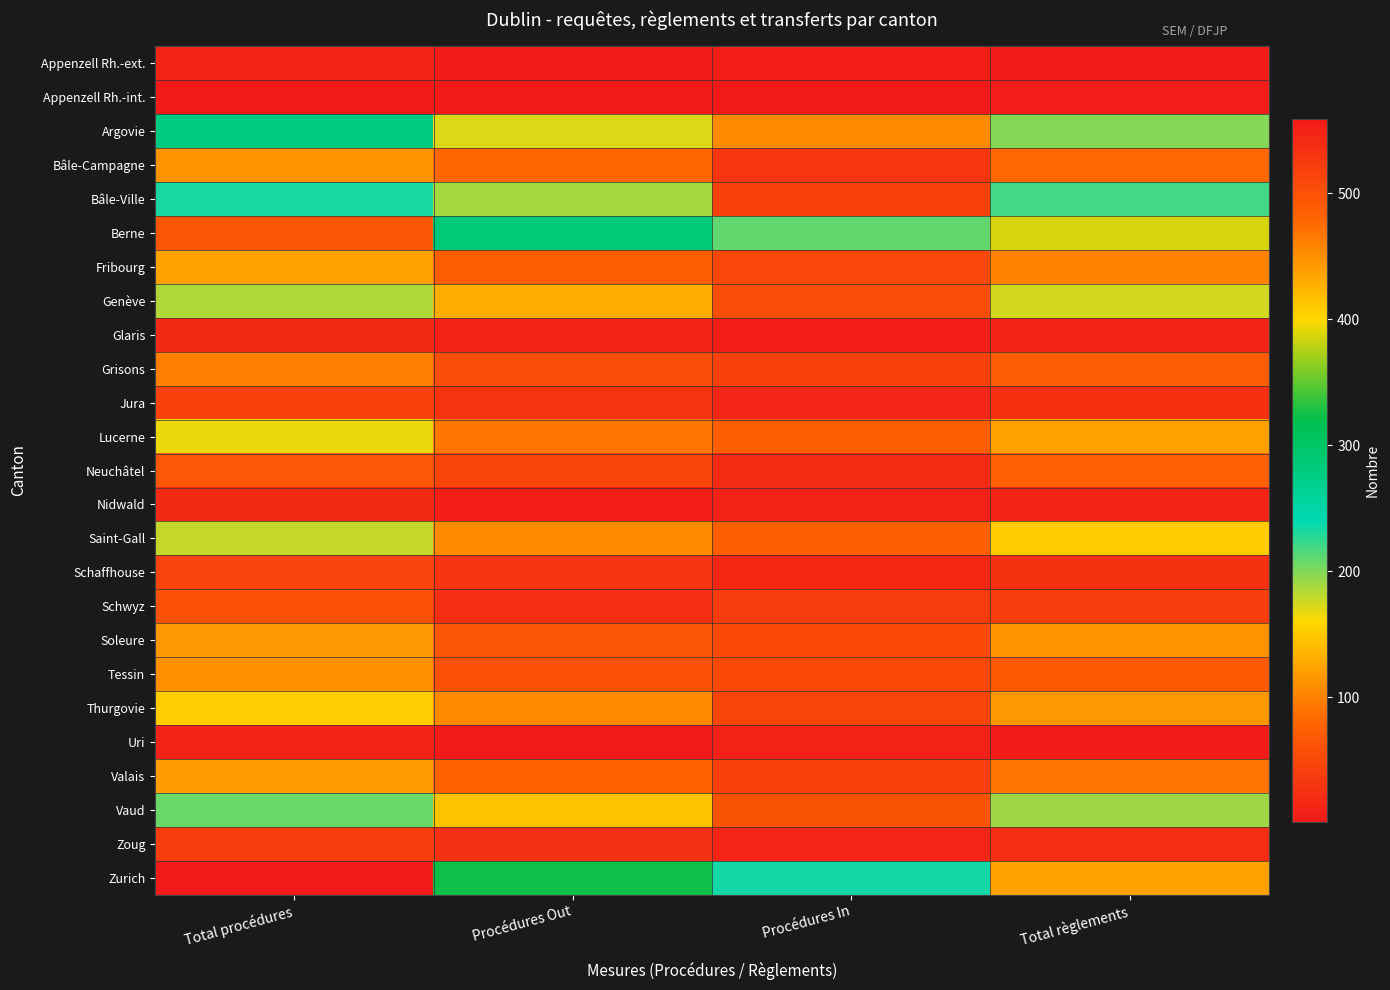

At Total règlements, list the series in order from smallest to largest.

Appenzell Rh.-ext., Uri, Appenzell Rh.-int., Glaris, Nidwald, Zoug, Jura, Schaffhouse, Schwyz, Tessin, Grisons, Neuchâtel, Bâle-Campagne, Valais, Fribourg, Soleure, Thurgovie, Lucerne, Saint-Gall, Genève, Vaud, Argovie, Bâle-Ville, Berne, Zurich